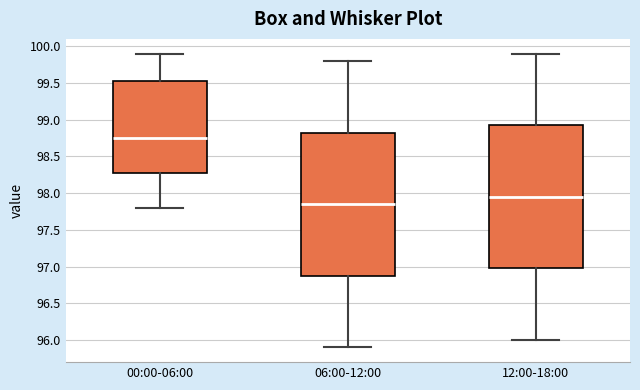

Reading left to right, read every box against the y-axis: the position of its median line, the range the box covers, and the ends of its whiskers. The values are not printed on the chart, so give them approximately, as read against the axis.

00:00-06:00: median 98.75, box 98.30 to 99.55, whiskers 97.80 to 99.90
06:00-12:00: median 97.85, box 96.90 to 98.85, whiskers 95.90 to 99.80
12:00-18:00: median 97.95, box 97.00 to 98.95, whiskers 96.00 to 99.90